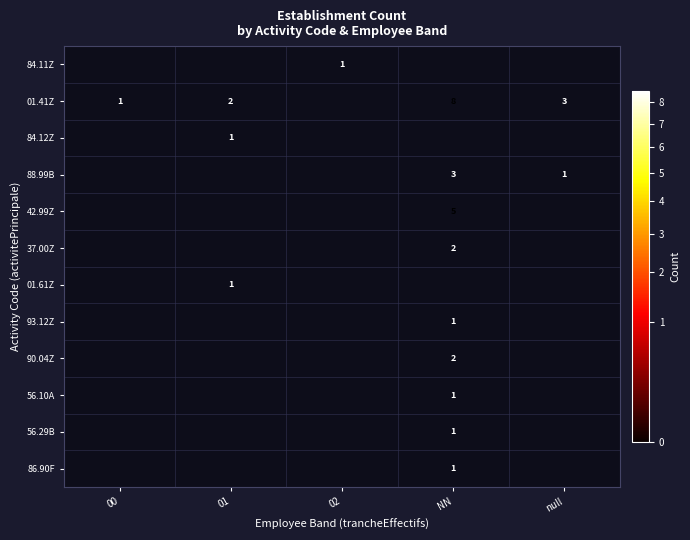

The 90.04Z series shows 1 at NN. True or false?

False